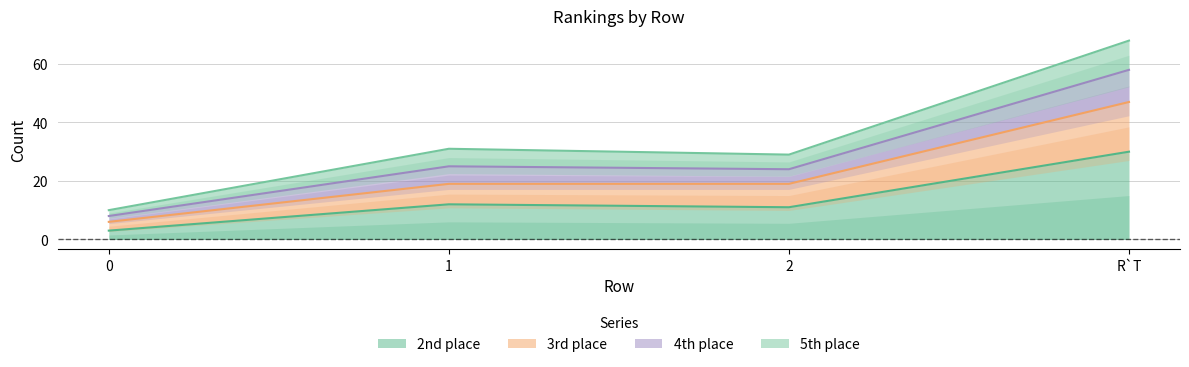

Which has a higher value, 2 or 1?

1